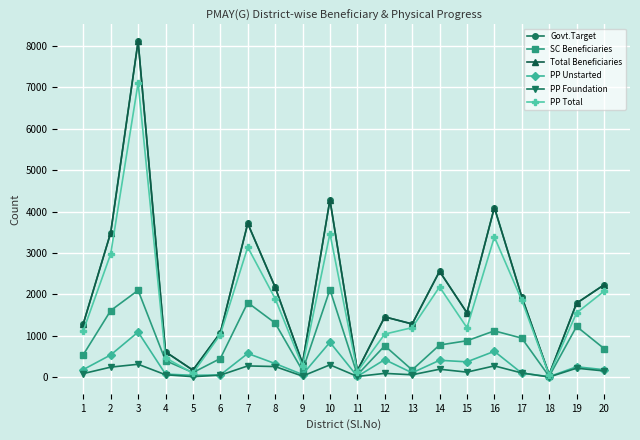

Is this an area chart (filled region under the line)?

No